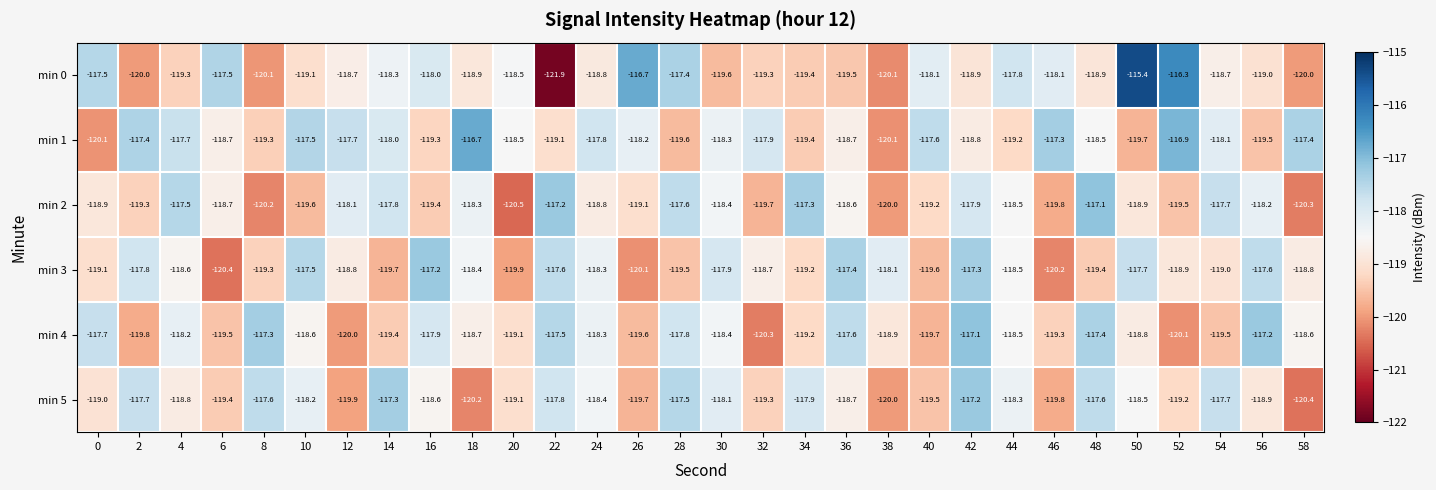

How many categories are shown in the chart?

30